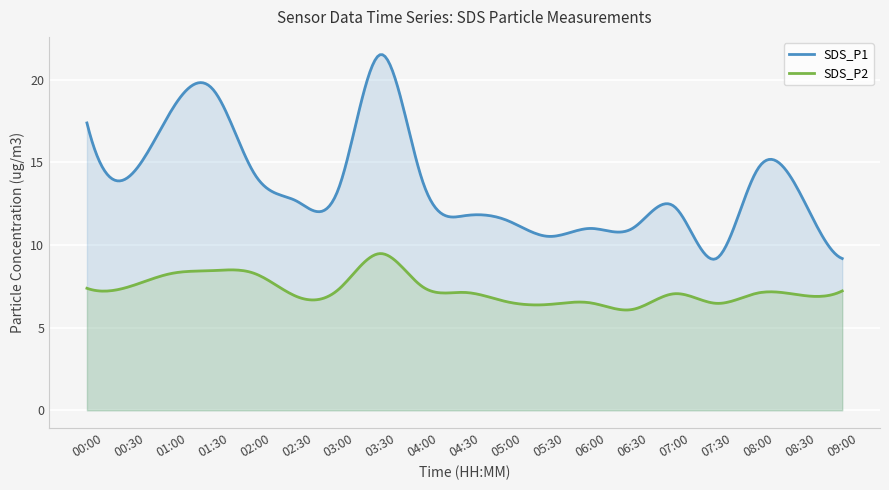

The SDS_P1 series shows 13.8 at 04:00. True or false?

True